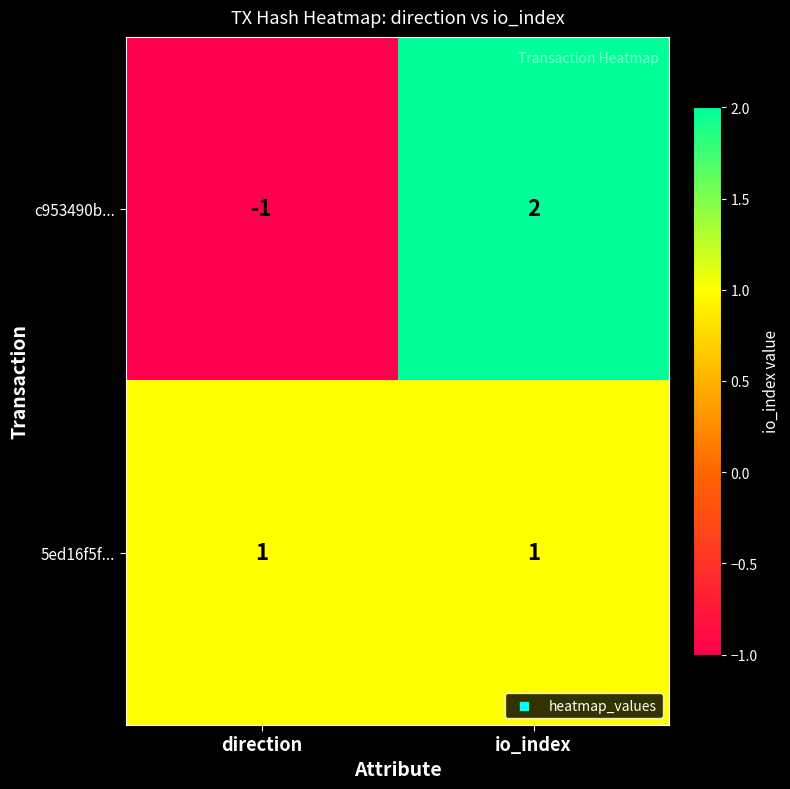

Reading left to right, extract all data points from this chart.

c953490b...: -1	2
5ed16f5f...: 1	1